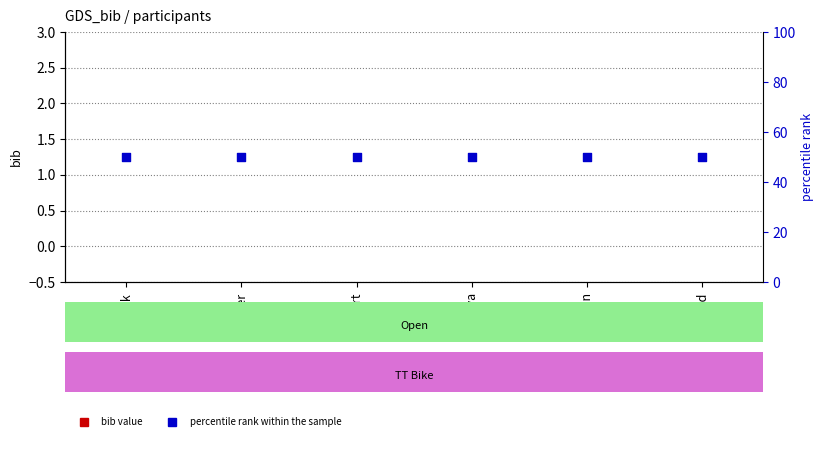

Is the value of percentile rank within the sample at Robert greater than the value of bib value at Roger?

Yes